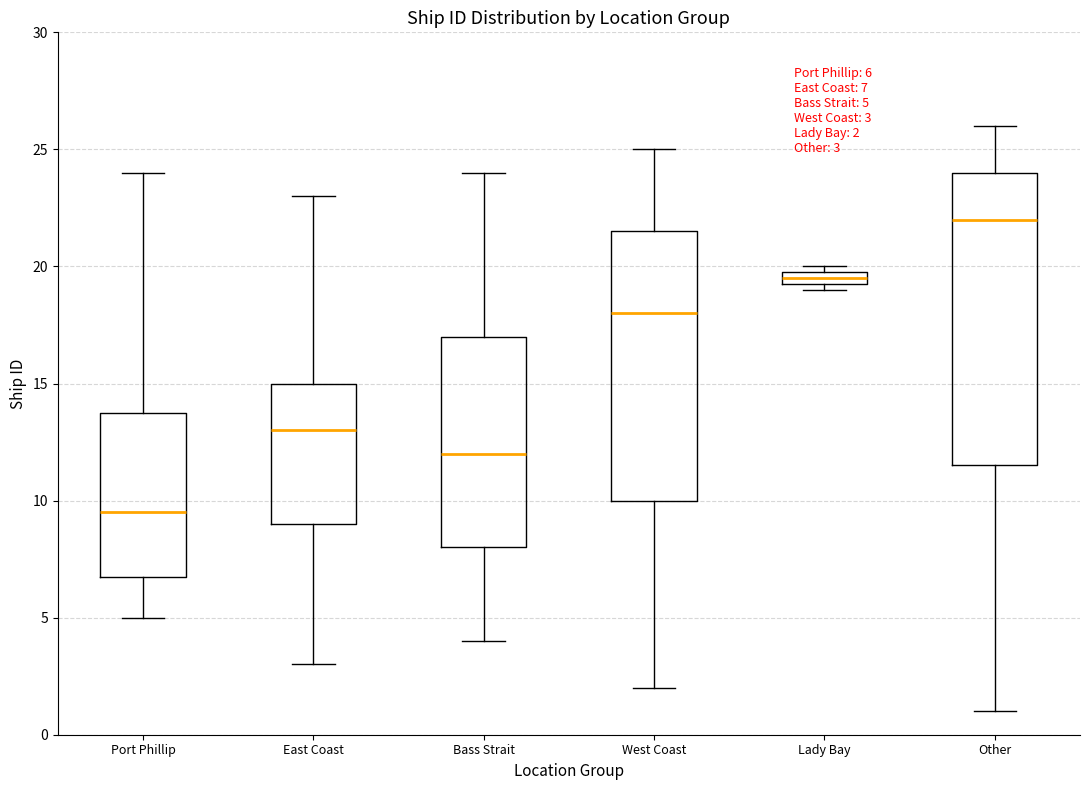

Which box is the tallest, from its lower edge to its upper edge?

Other